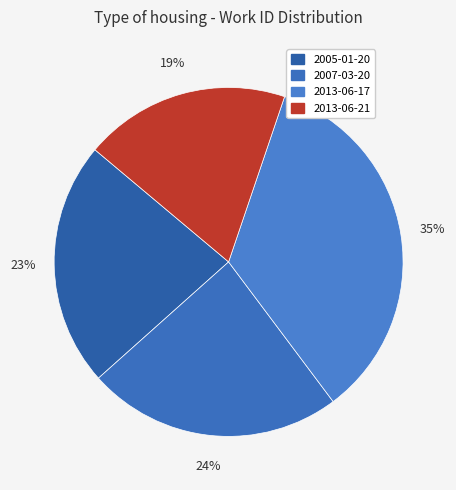

Rank the categories by value from highest to lowest.

2013-06-17, 2007-03-20, 2005-01-20, 2013-06-21